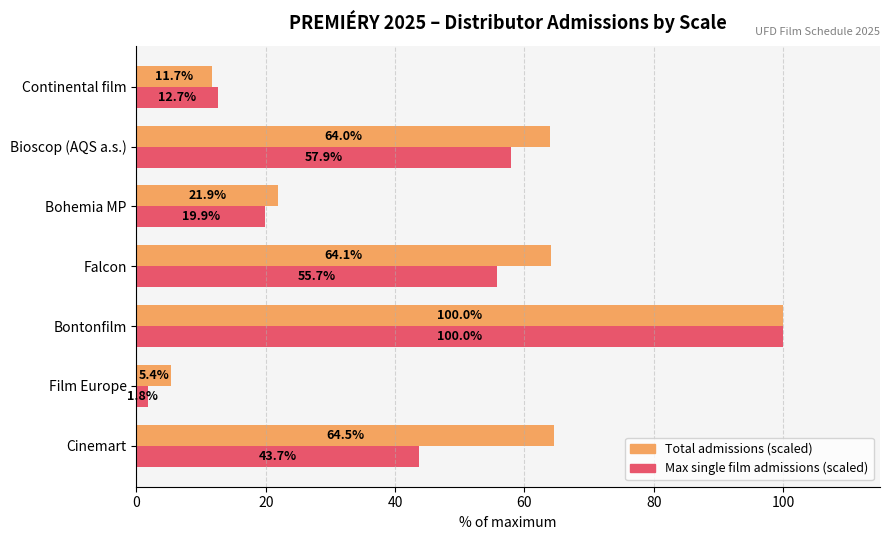

Rank the series by their average value, from lowest to highest.

Max single film admissions (scaled), Total admissions (scaled)